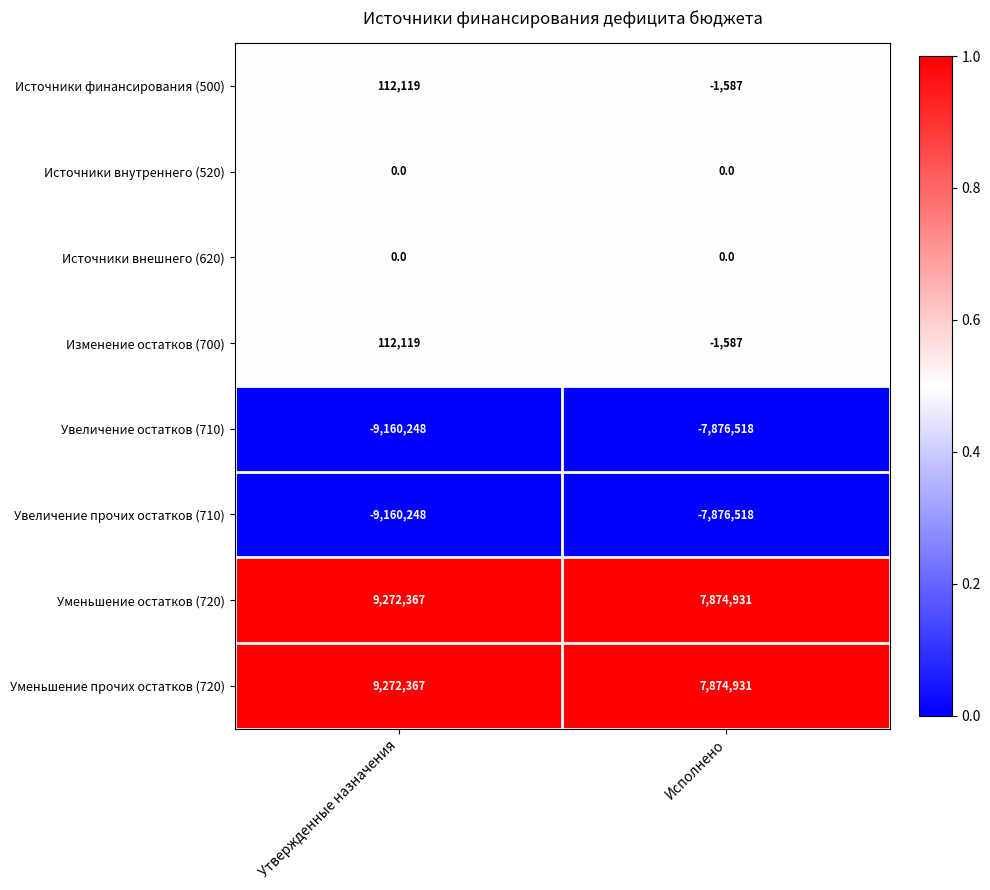

Count the number of categories in the chart.

2